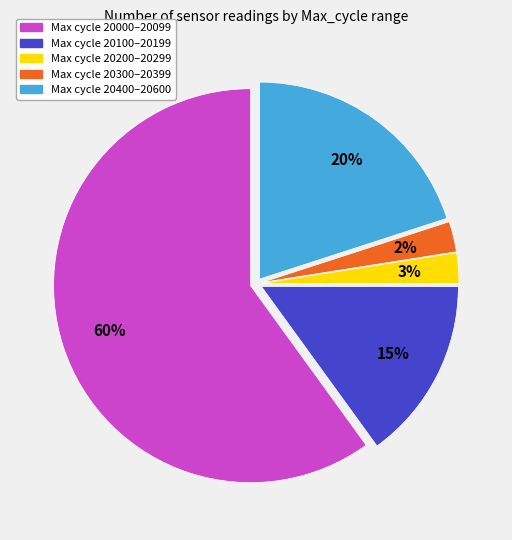

To the nearest percent, what is the average slice percentage?

20%